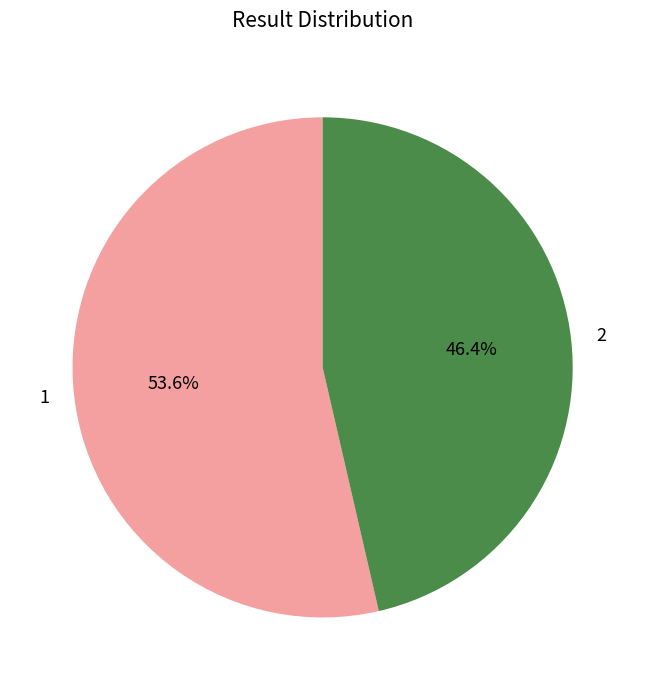

Which slice represents more than half of the pie?

1